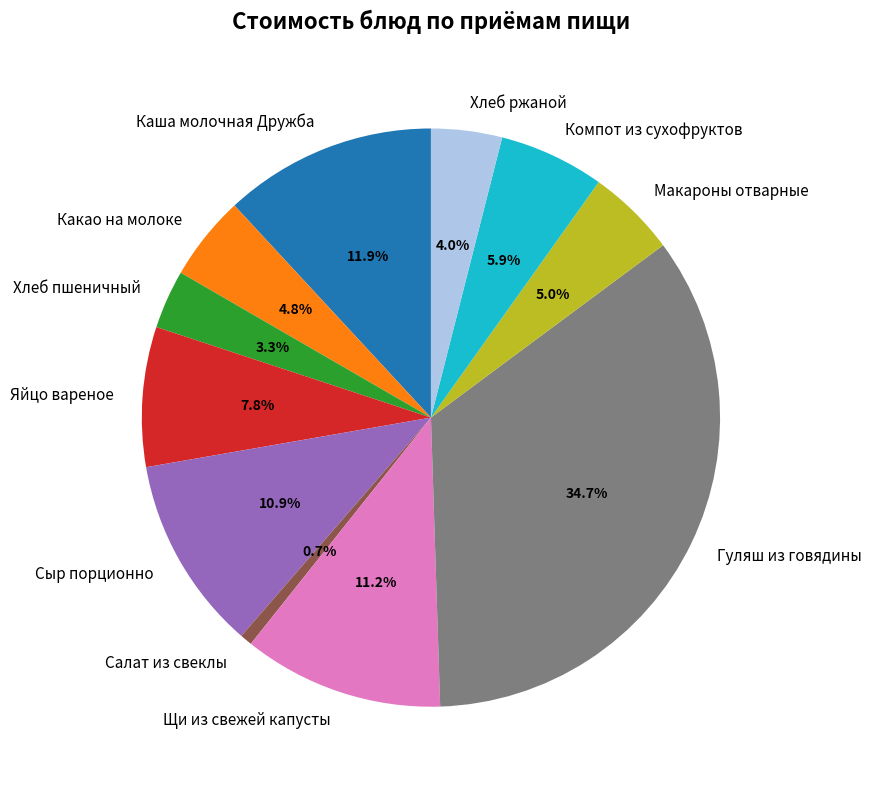

Which has a higher value, Гуляш из говядины or Яйцо вареное?

Гуляш из говядины